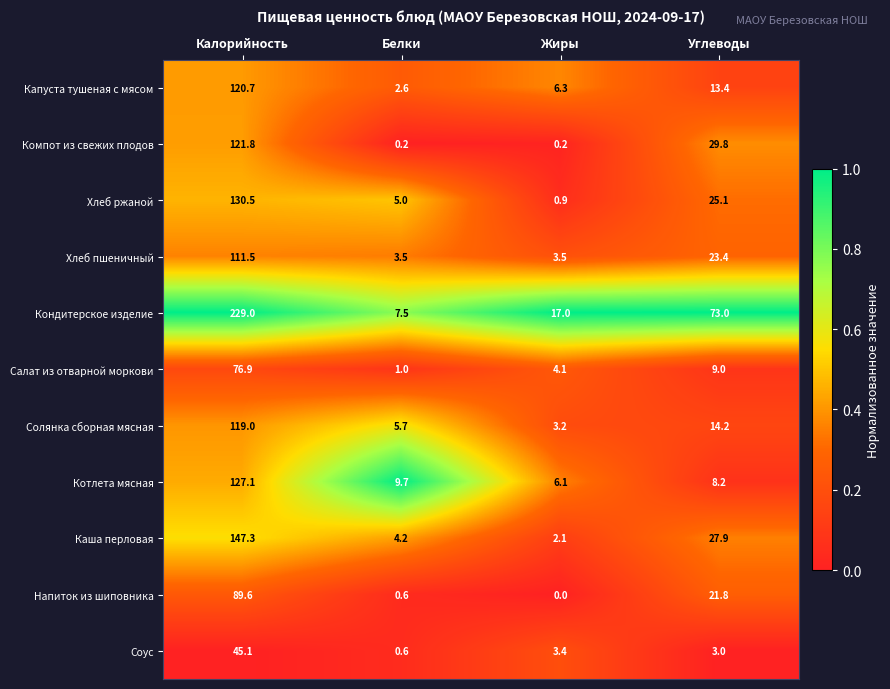

Between Жиры and Углеводы, which series saw the biggest shift?

Кондитерское изделие